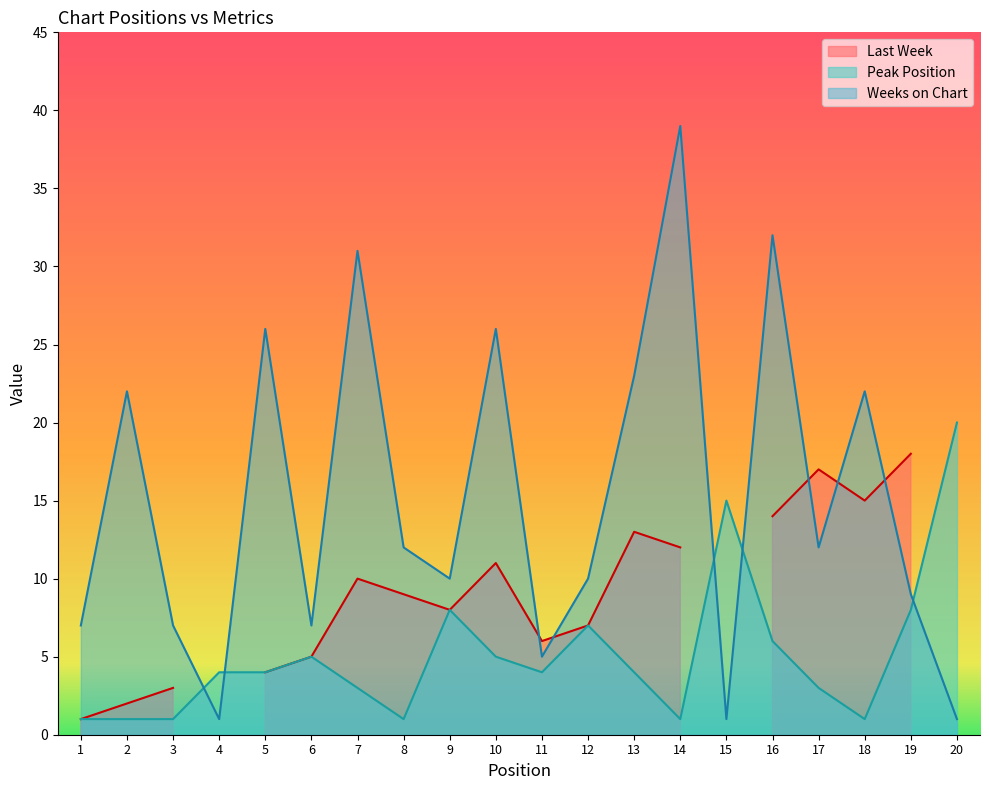

At how many categories does at least one series exceed 26?

3